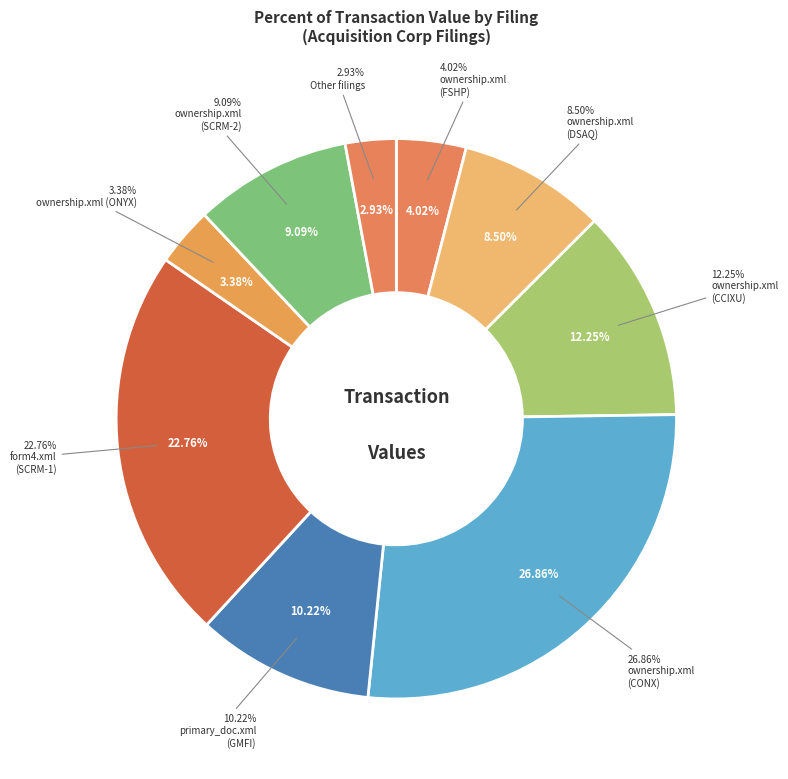

Which slice is the largest?

ownership.xml (CONX)